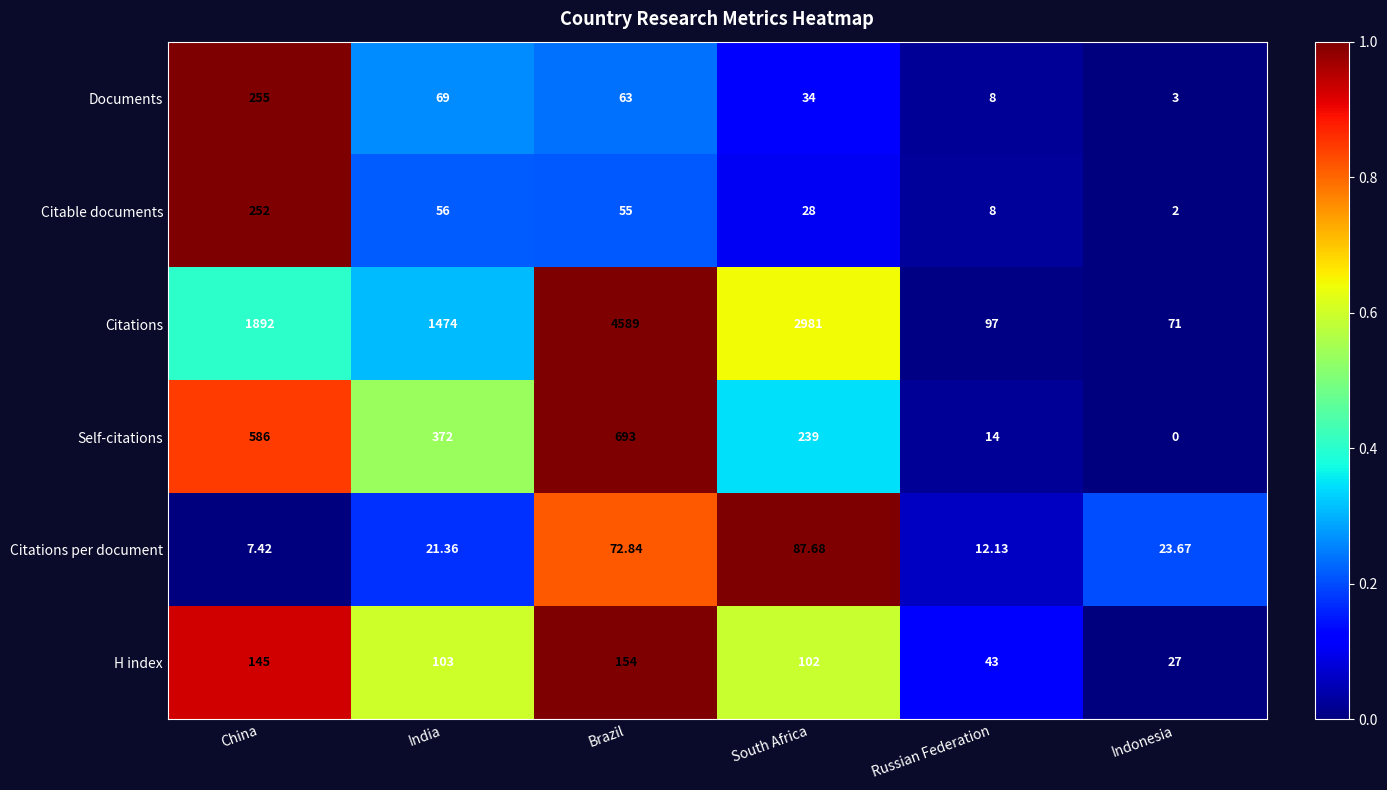

Which label corresponds to the smallest value in the chart?

Indonesia